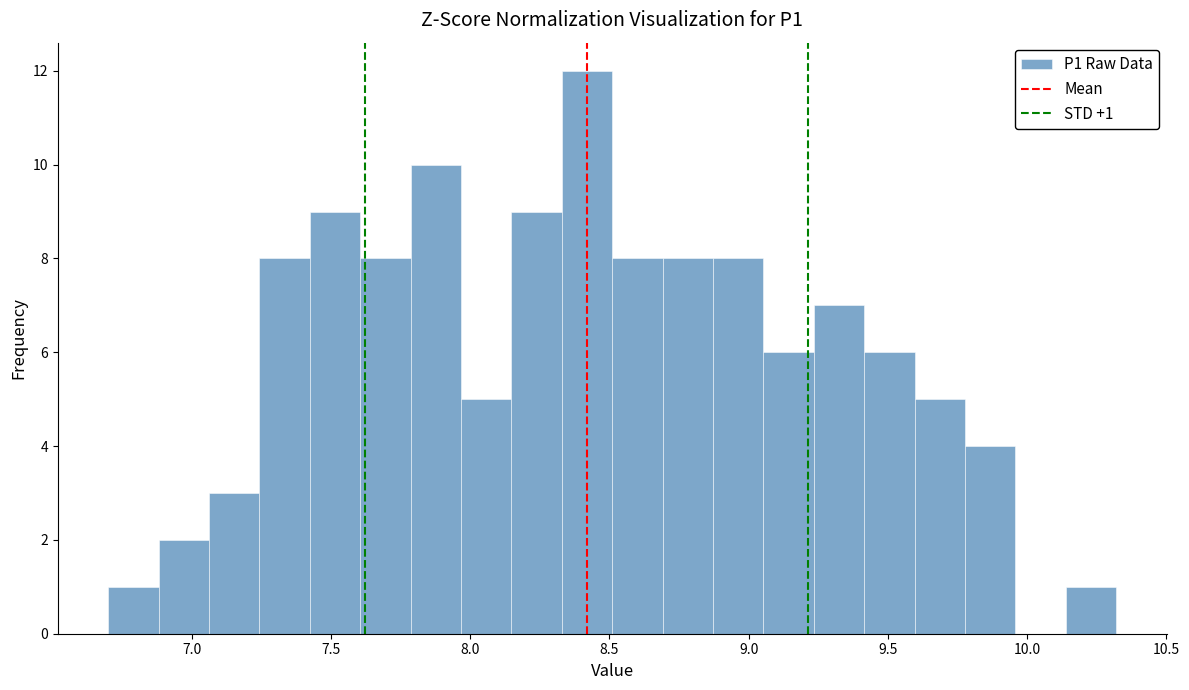

Around what value on the x-axis is the tallest bar? Give the approximate position of its centre, as read against the axis.

8.40